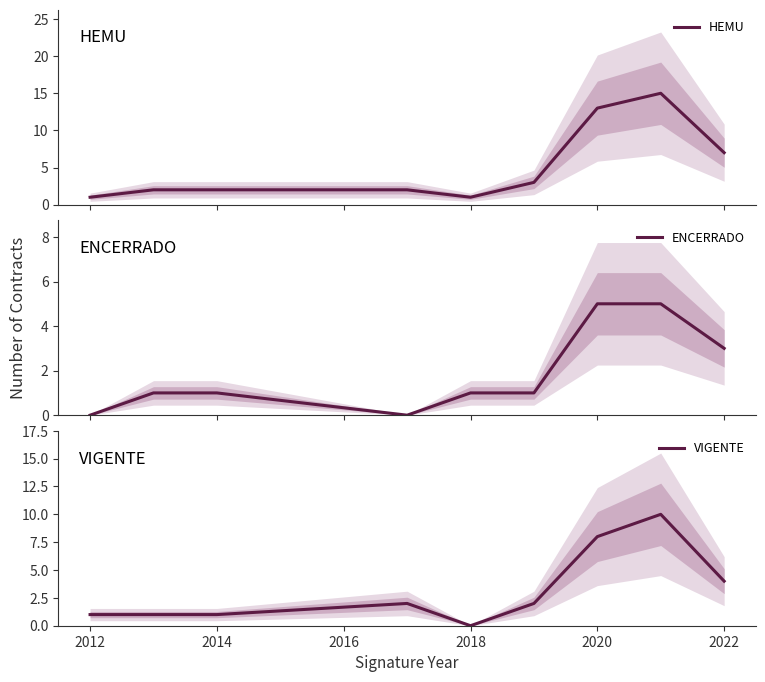

Is it true that VIGENTE equals 8 at 2020?

True